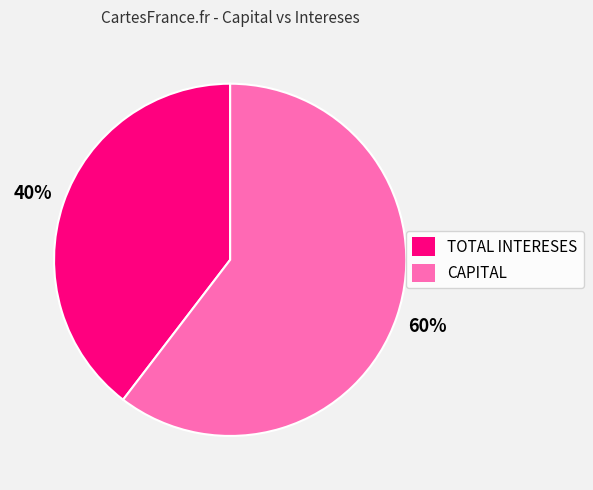

Which category has the biggest portion of the pie?

CAPITAL